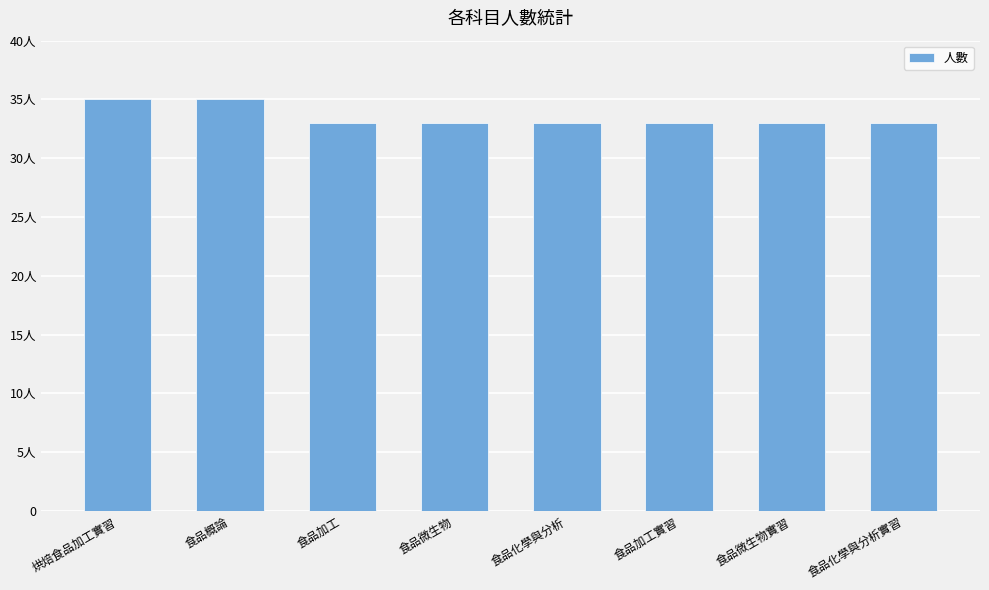

What is the difference between the maximum and second lowest values?

2